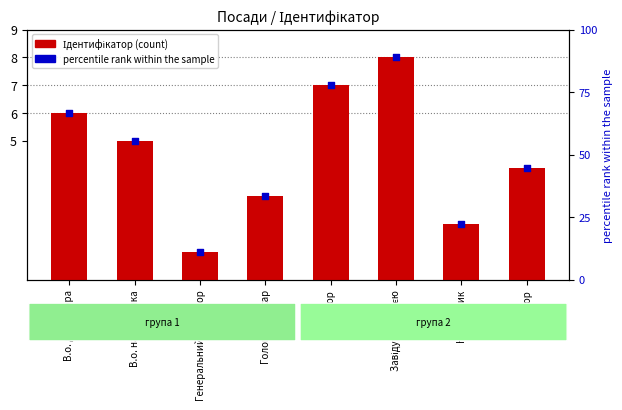

At how many categories does at least one series exceed 68?

2